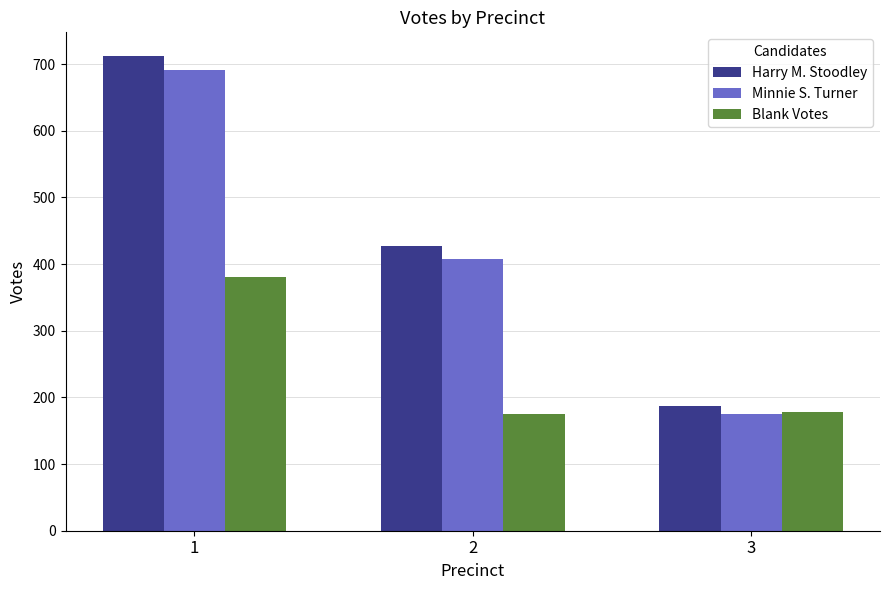

Is the value of Minnie S. Turner at 2 greater than the value of Harry M. Stoodley at 2?

No